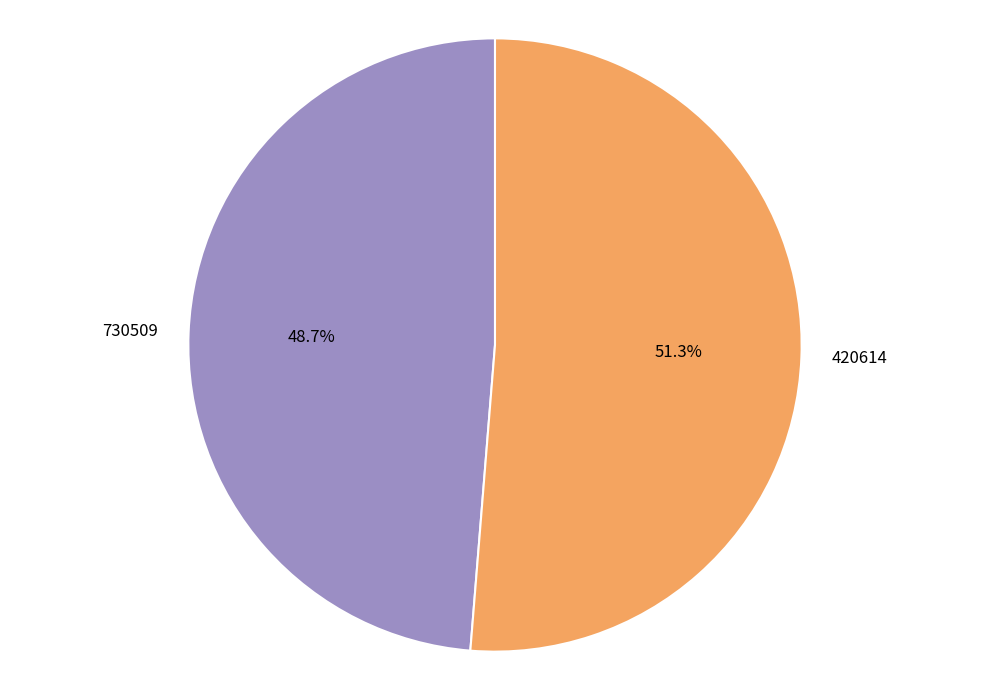

What is the ratio of the value at 420614 to the value at 730509?

1.1